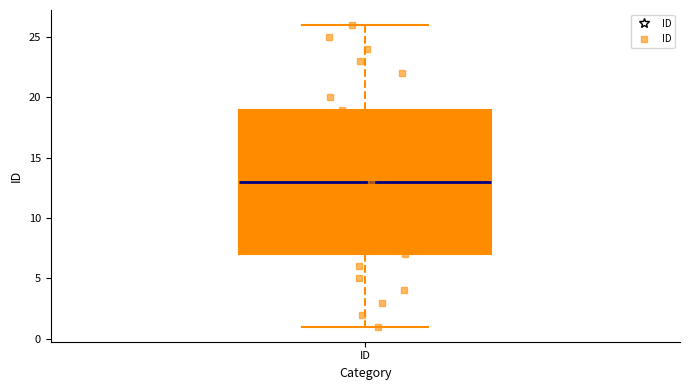

Where does the median line of the box for ID sit on the y-axis? The values are not printed on the chart, so give them approximately, as read against the axis.

13